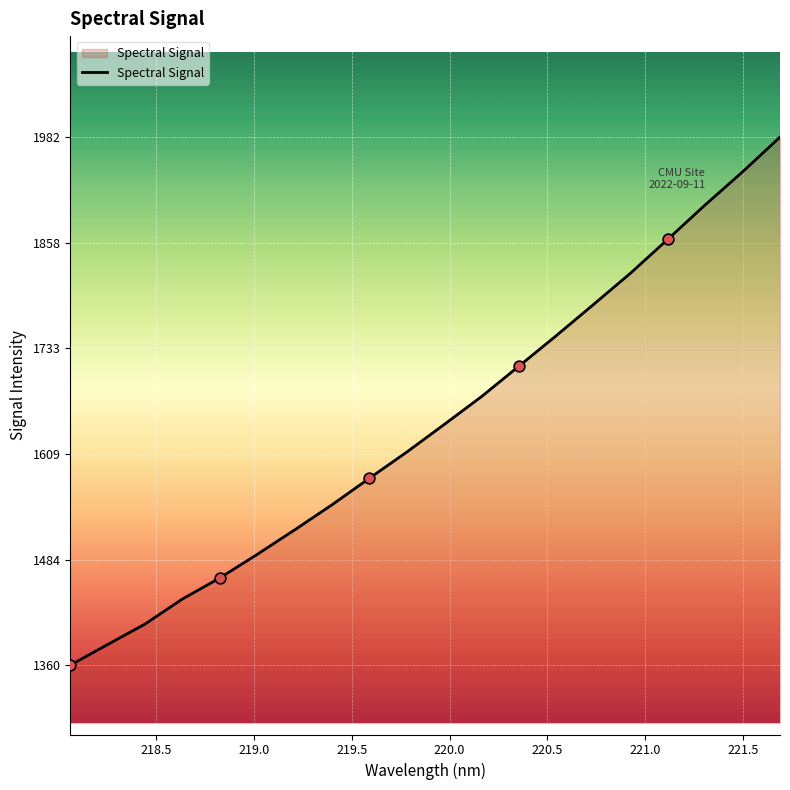

What is the greatest value displayed?

1982.7